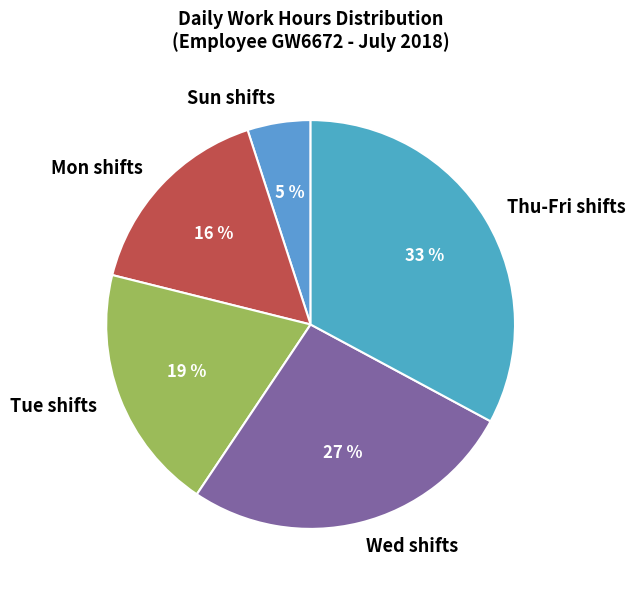

Which slice is the largest?

Thu-Fri shifts